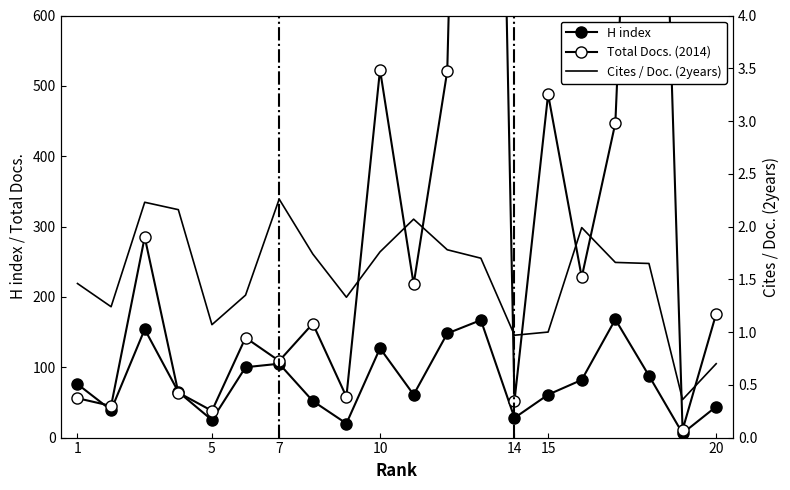

What is the label of the 20th point from the right?

1